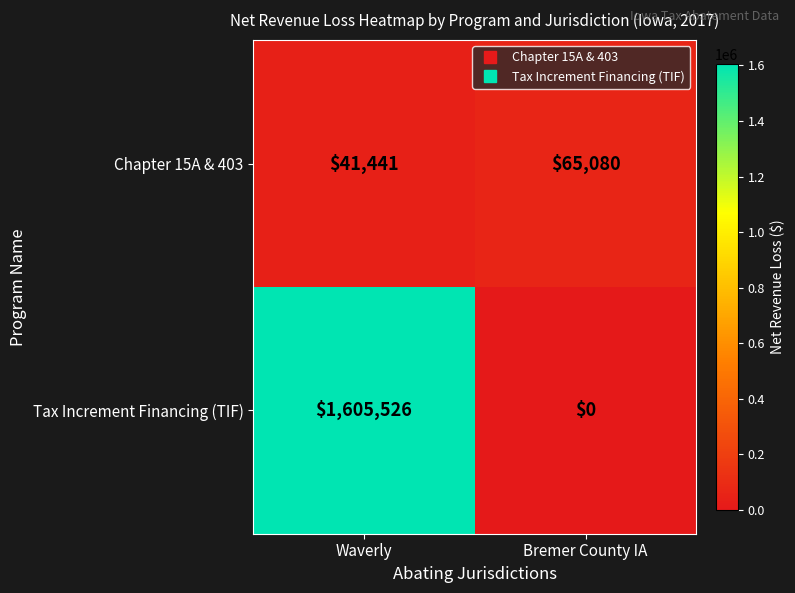

List the series in order of their peak value, lowest first.

Chapter 15A & 403, Tax Increment Financing (TIF)